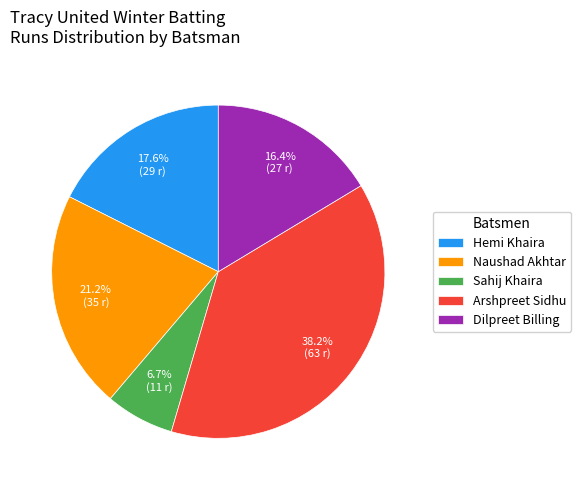

Approximately how many times larger is the value at Naushad Akhtar compared to Hemi Khaira?

1.2